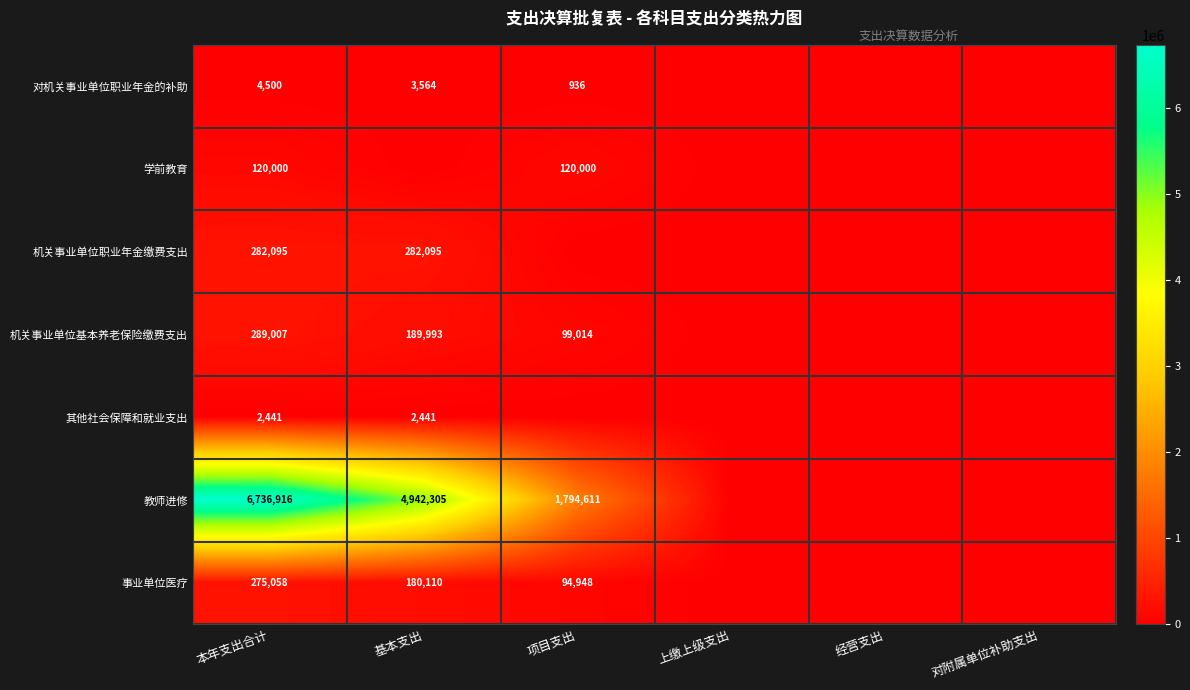

True or false: 其他社会保障和就业支出 has a value of 1378 at 基本支出.

False